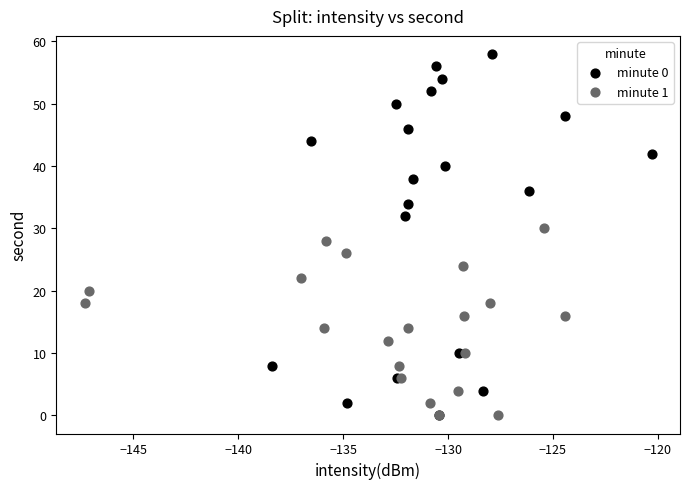

Which series has the largest Y range (max minus min)?

minute 0